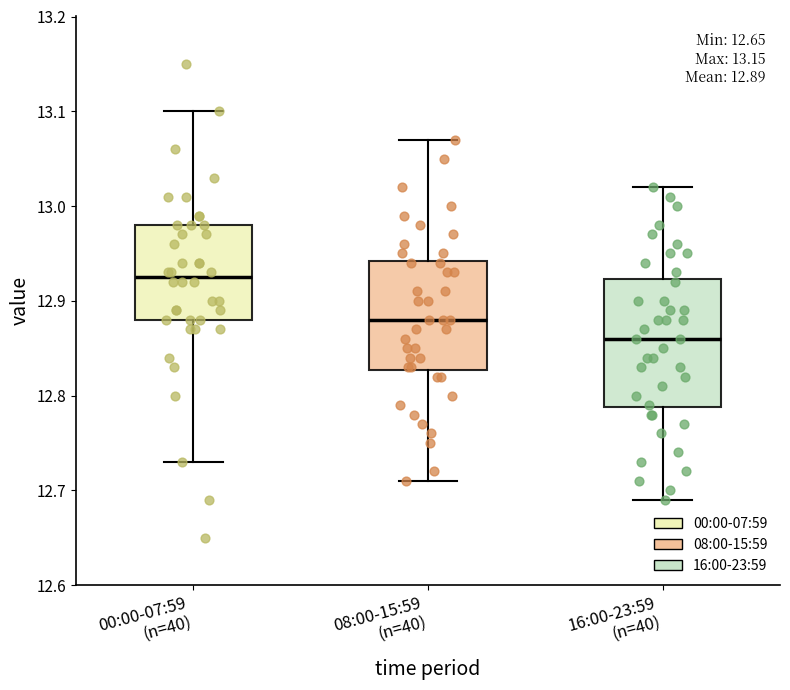

Which box has the lowest median line?

16:00-23:59 (n=40)